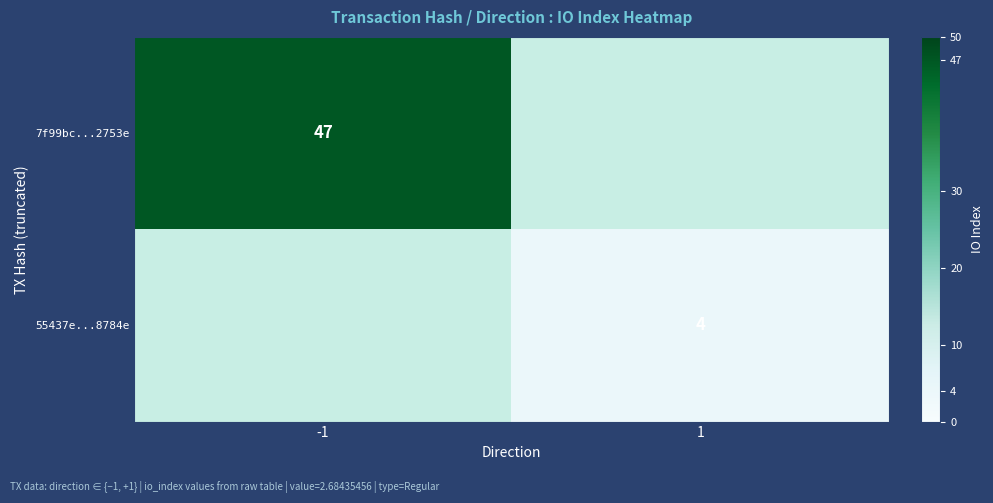

At how many categories does at least one series exceed 36?

1